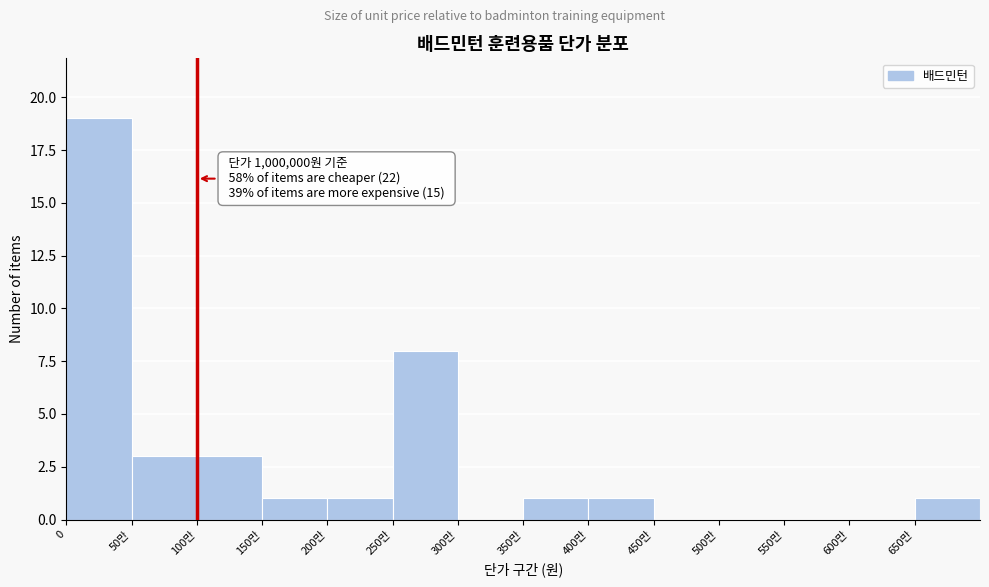

Reading left to right, list all the values displayed in this chart.

0=19	50만=3	100만=3	150만=1	200만=1	250만=8	300만=0	350만=1	400만=1	450만=0	500만=0	550만=0	600만=0	650만=1